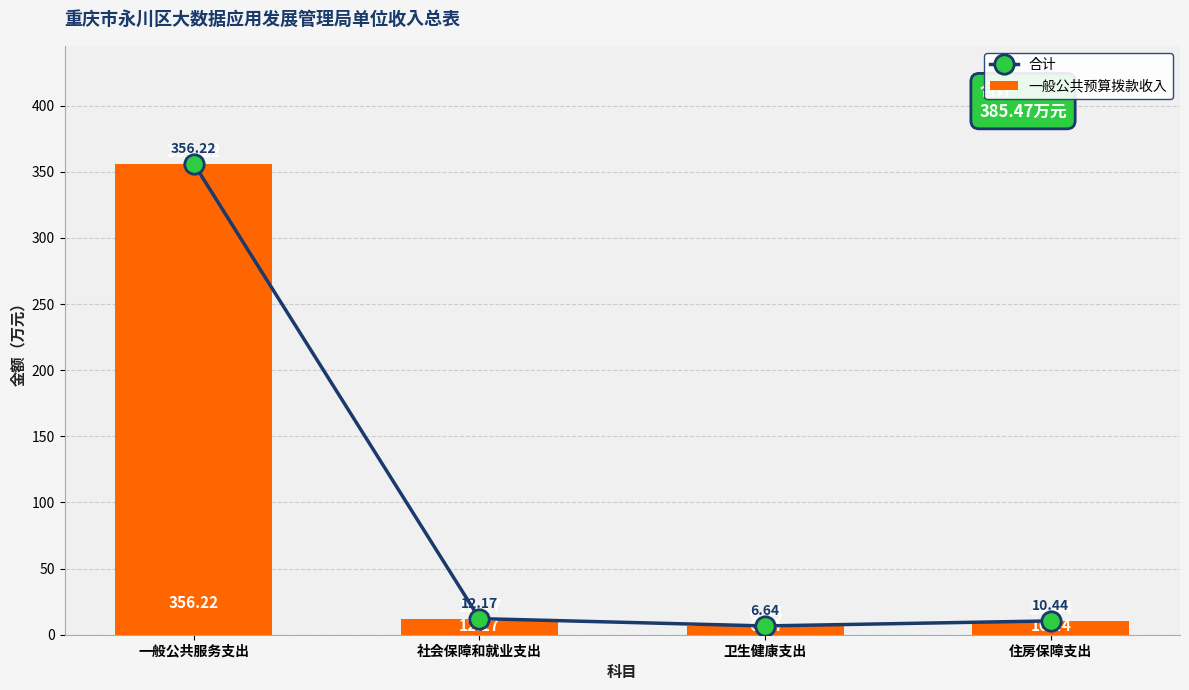

At which label does 一般公共预算拨款收入 first exceed 12?

一般公共服务支出